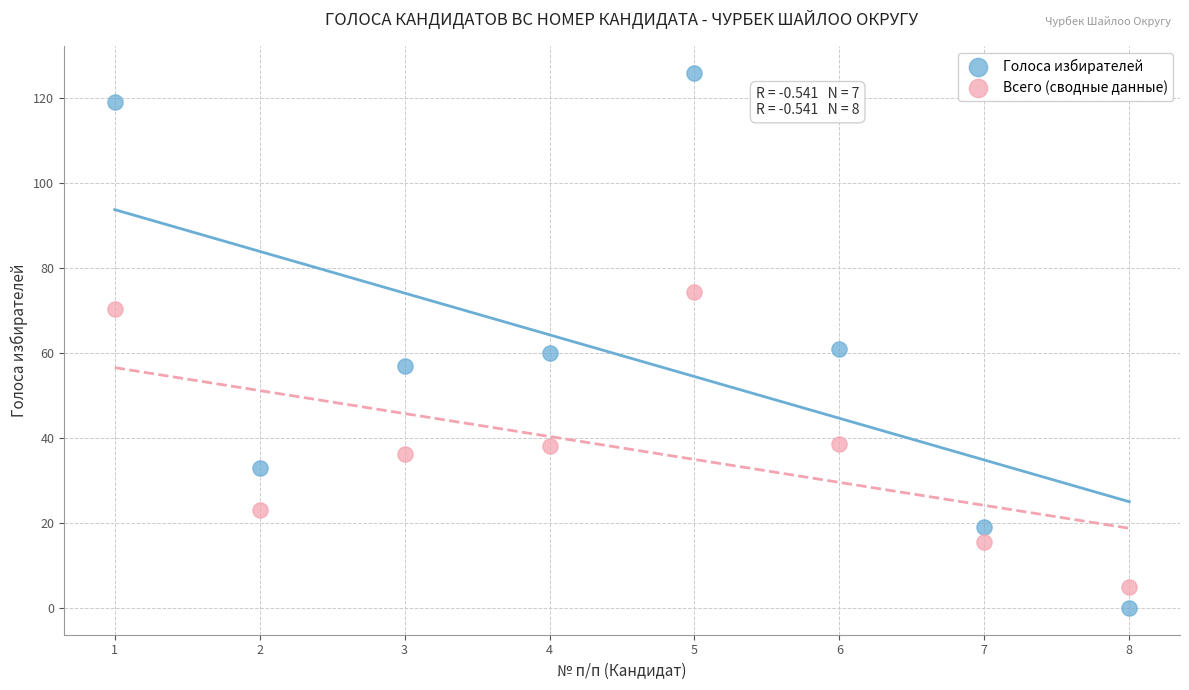

Which series contains the highest Y value?

Голоса избирателей